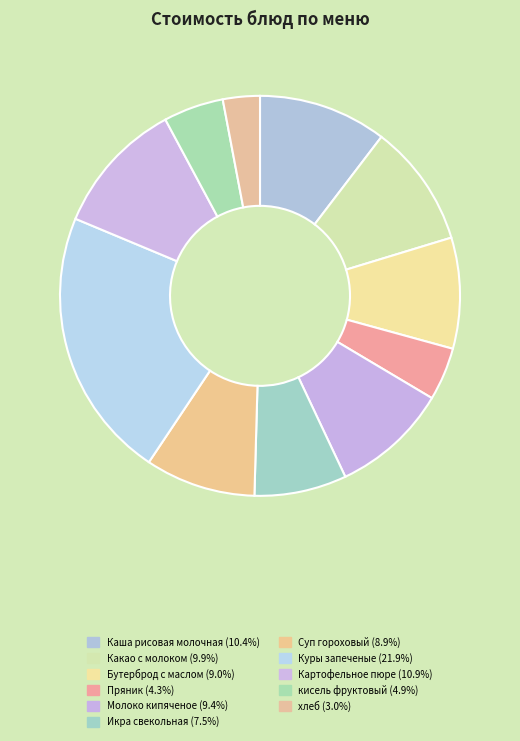

To the nearest percent, what is the combined percentage of кисель фруктовый and Икра свекольная?

12%